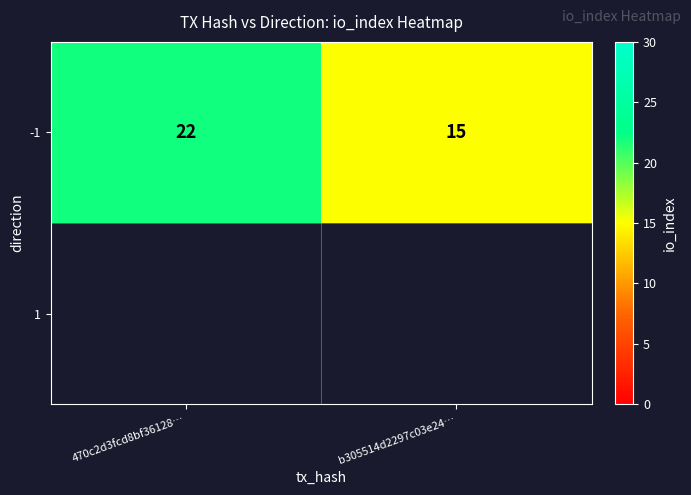

True or false: the data shows 15 at b305514d2297c03e24….

True